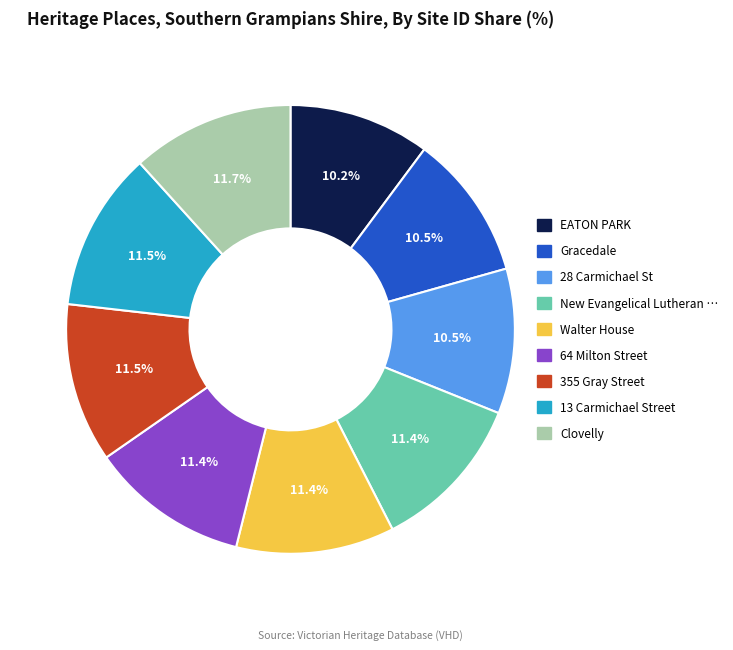

Is there a majority slice in this chart?

No